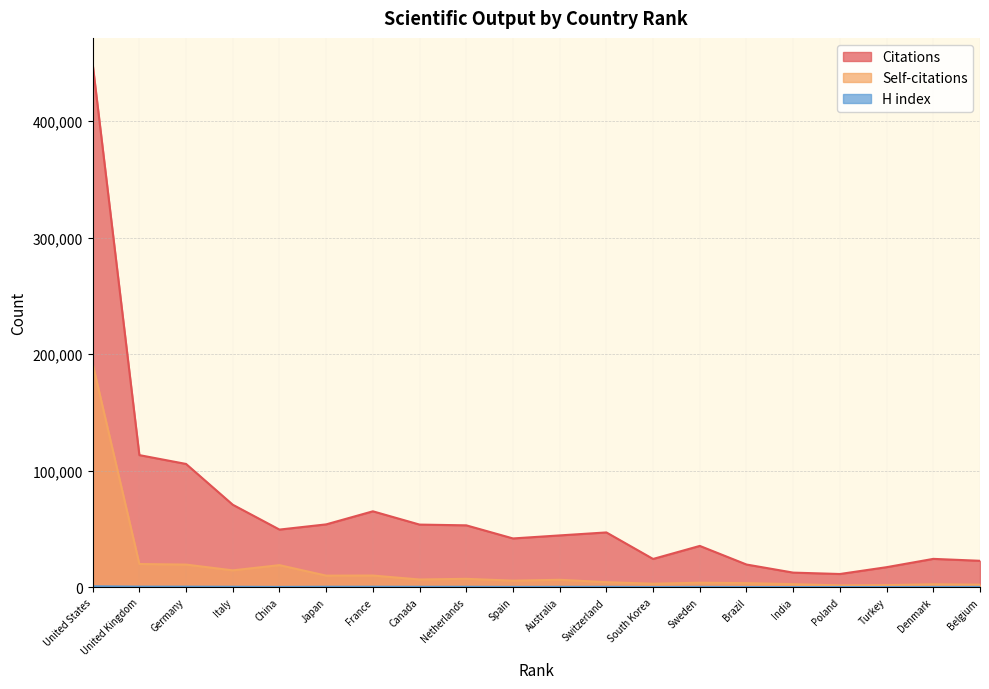

True or false: H index has more than 1 points higher than both neighbors.

True